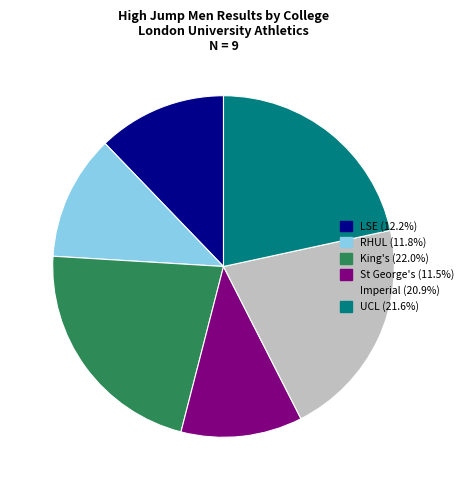

Is there a majority slice in this chart?

No